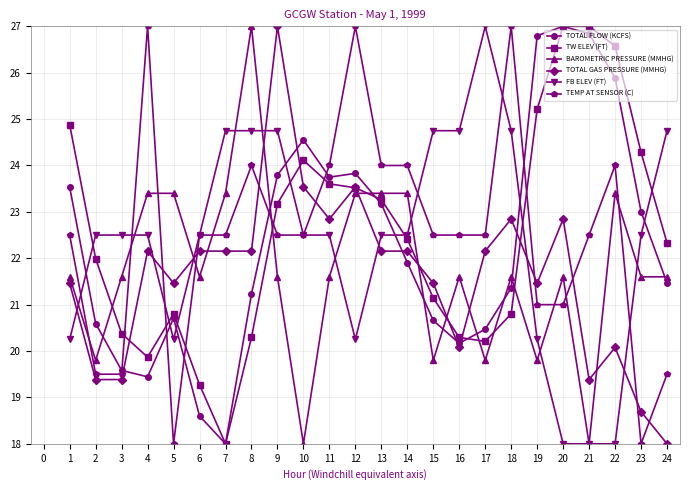

How many data points in FB ELEV (FT) are above 22?

17